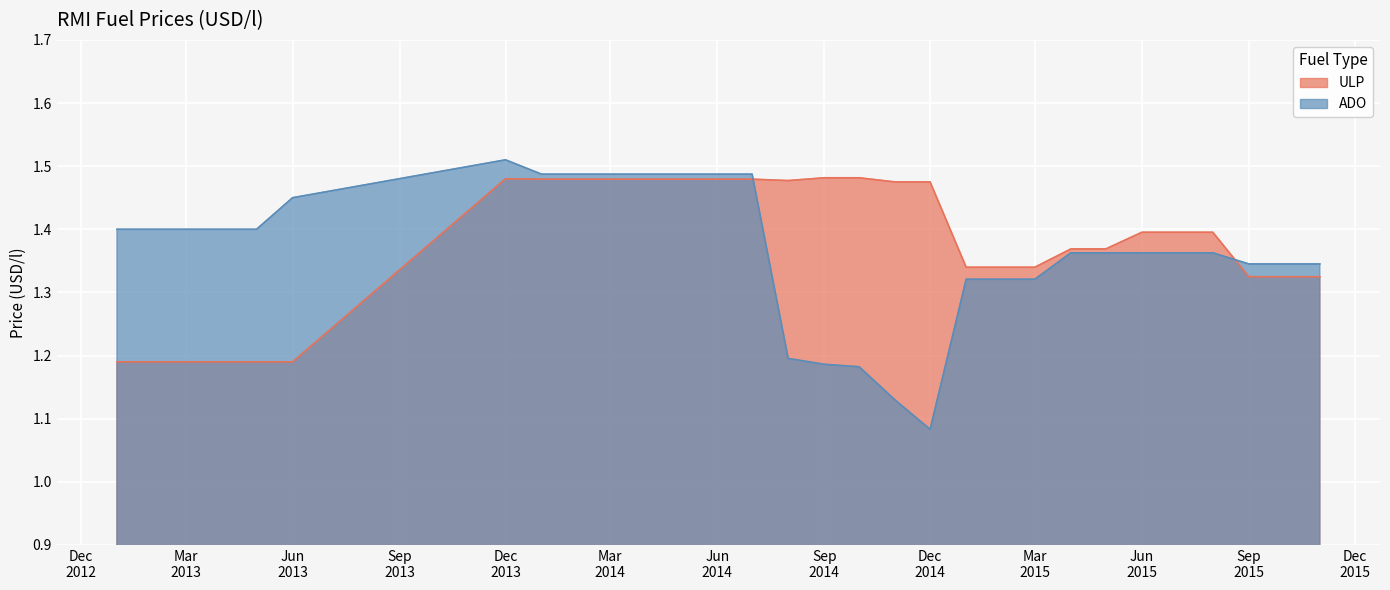

Reading left to right, what are all the values shown in this chart?

ULP: 1.2	1.2	1.2	1.2	1.2	1.2	1.5	1.5	1.5	1.5	1.5	1.5	1.5	1.5	1.5	1.5	1.5	1.5	1.5	1.3	1.3	1.3	1.4	1.4	1.4	1.4	1.4	1.3	1.3	1.3
ADO: 1.4	1.4	1.4	1.4	1.4	1.4	1.5	1.5	1.5	1.5	1.5	1.5	1.5	1.5	1.2	1.2	1.2	1.1	1.1	1.3	1.3	1.3	1.4	1.4	1.4	1.4	1.4	1.3	1.3	1.3